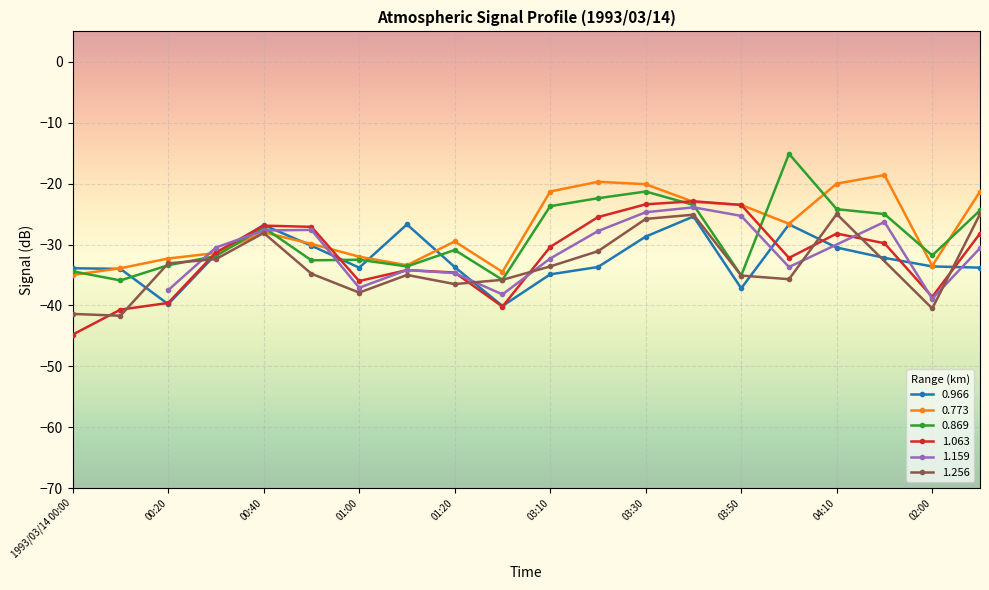

Does the chart display data point markers on the line(s)?

Yes